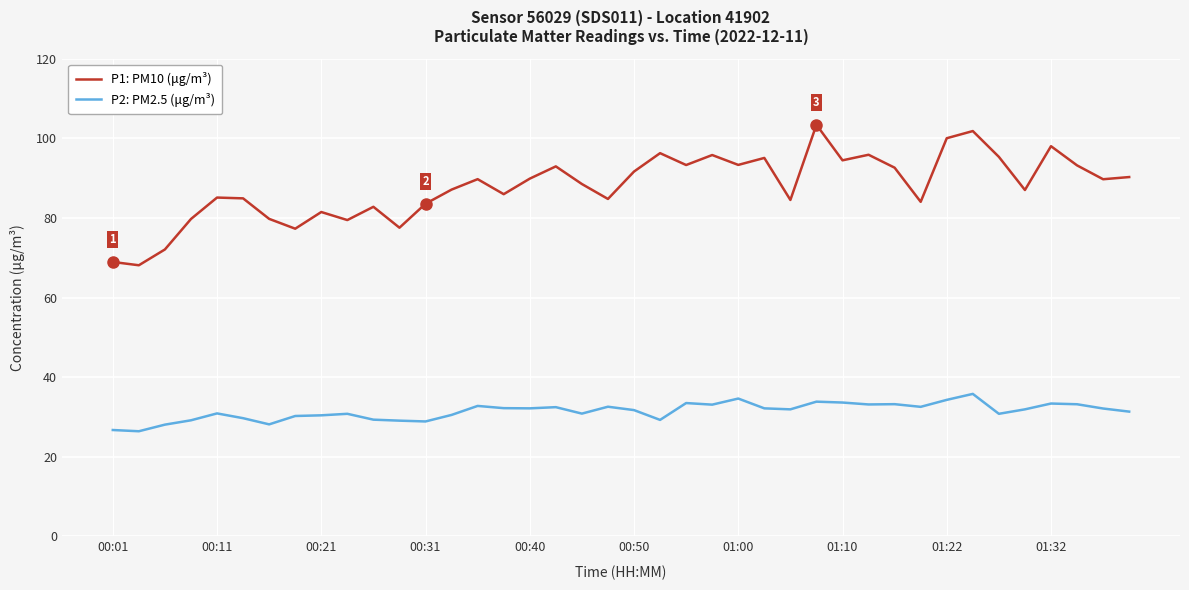

Which series has the largest range (max minus min)?

P1: PM10 (μg/m³)